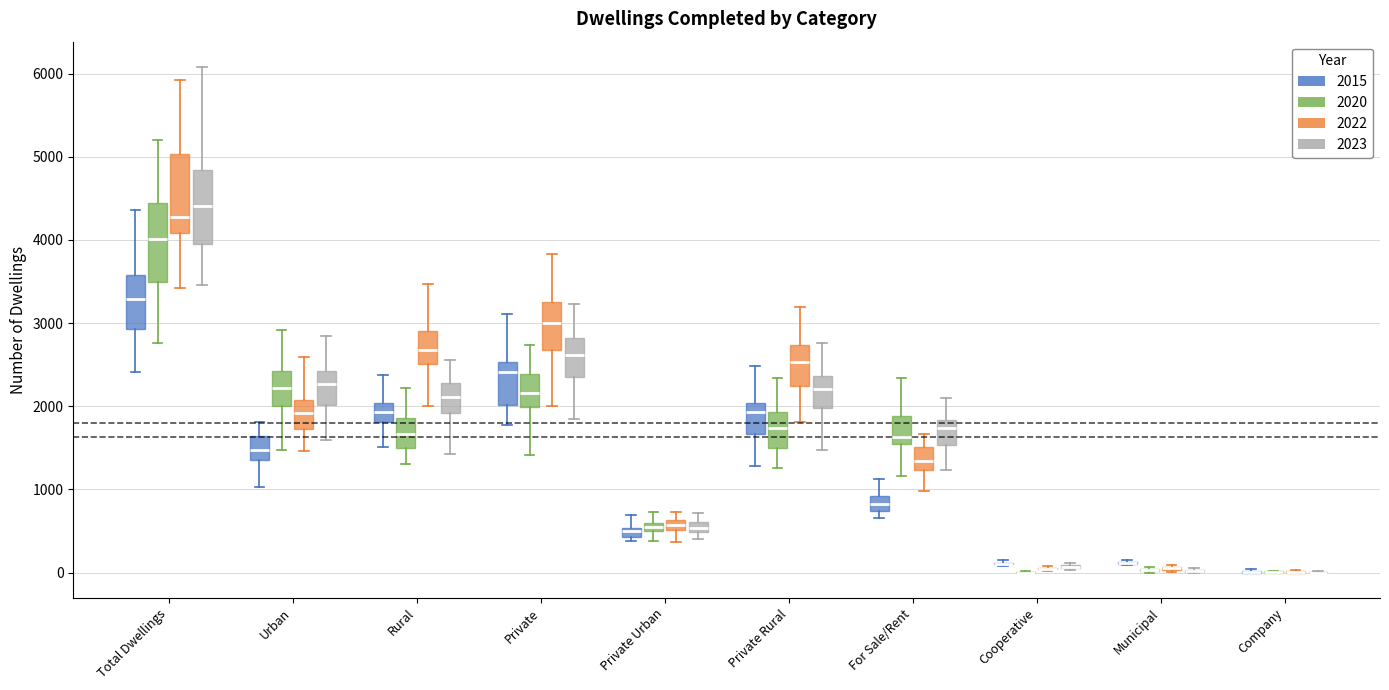

Where does the lower whisker of the box for Total Dwellings (2022) end on the y-axis? The values are not printed on the chart, so give them approximately, as read against the axis.

3400